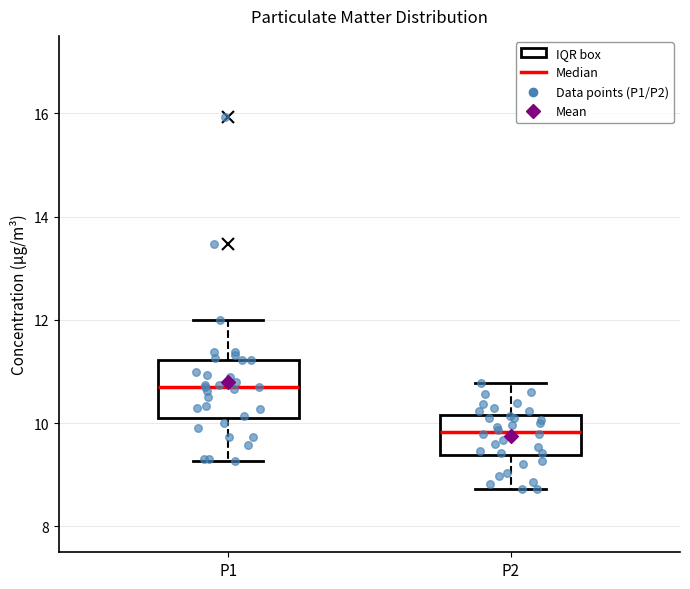

Which box is the tallest, from its lower edge to its upper edge?

P1